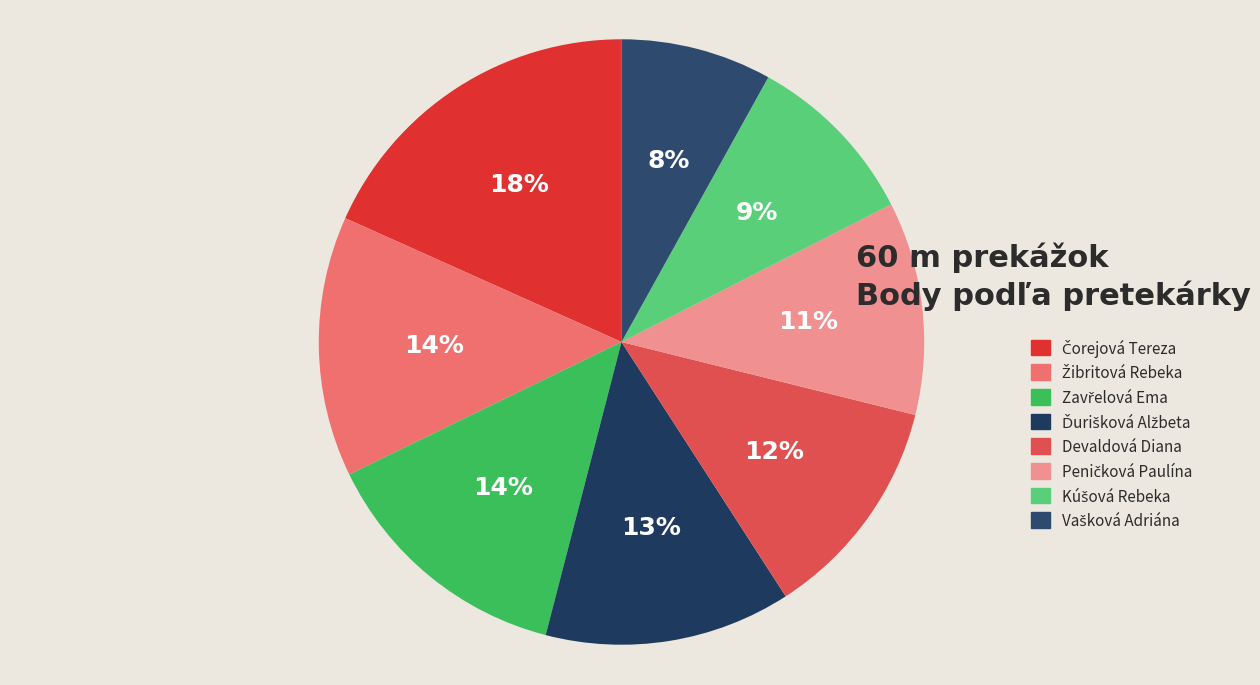

To the nearest percent, what is the difference between the largest and smallest slice percentages?

10%